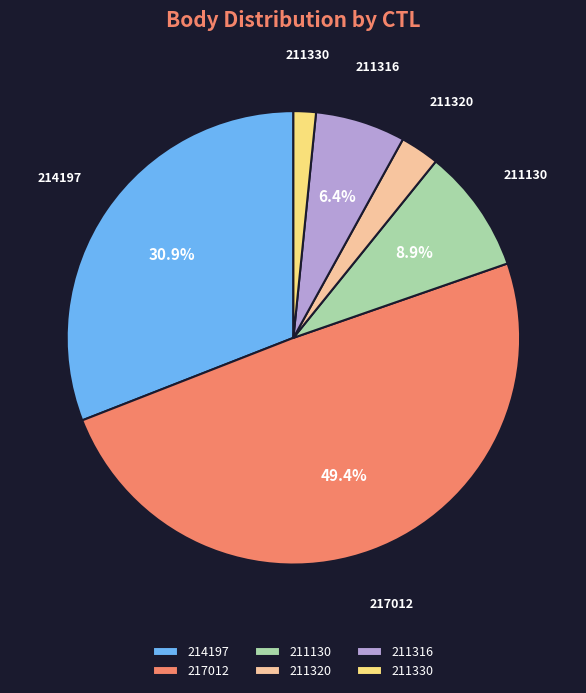

To the nearest percent, what is the average slice percentage?

17%